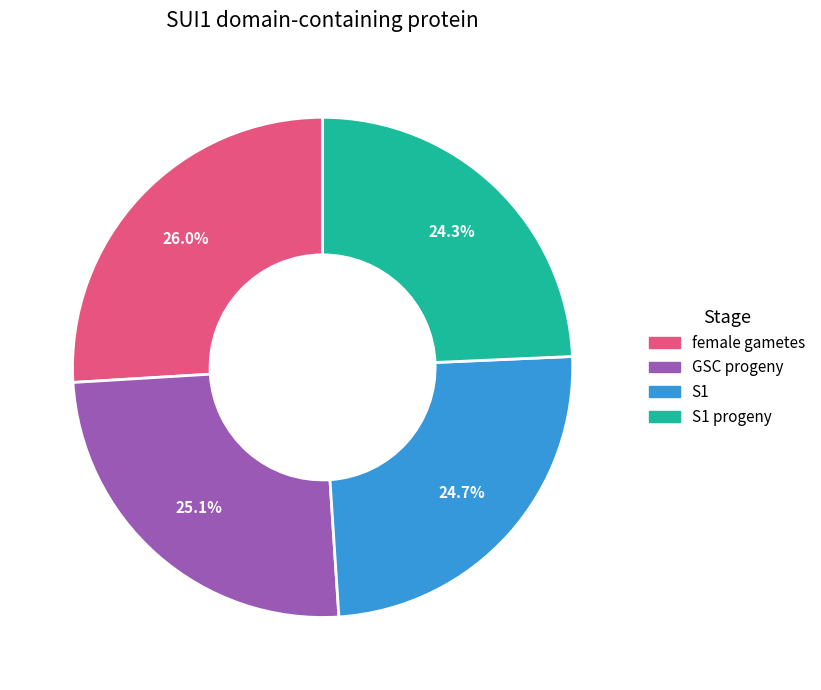

Does any single category account for the majority?

No